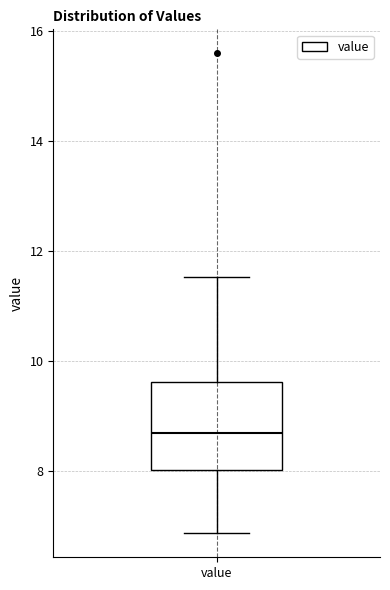

Where does the upper whisker of the box for value end on the y-axis? The values are not printed on the chart, so give them approximately, as read against the axis.

11.6